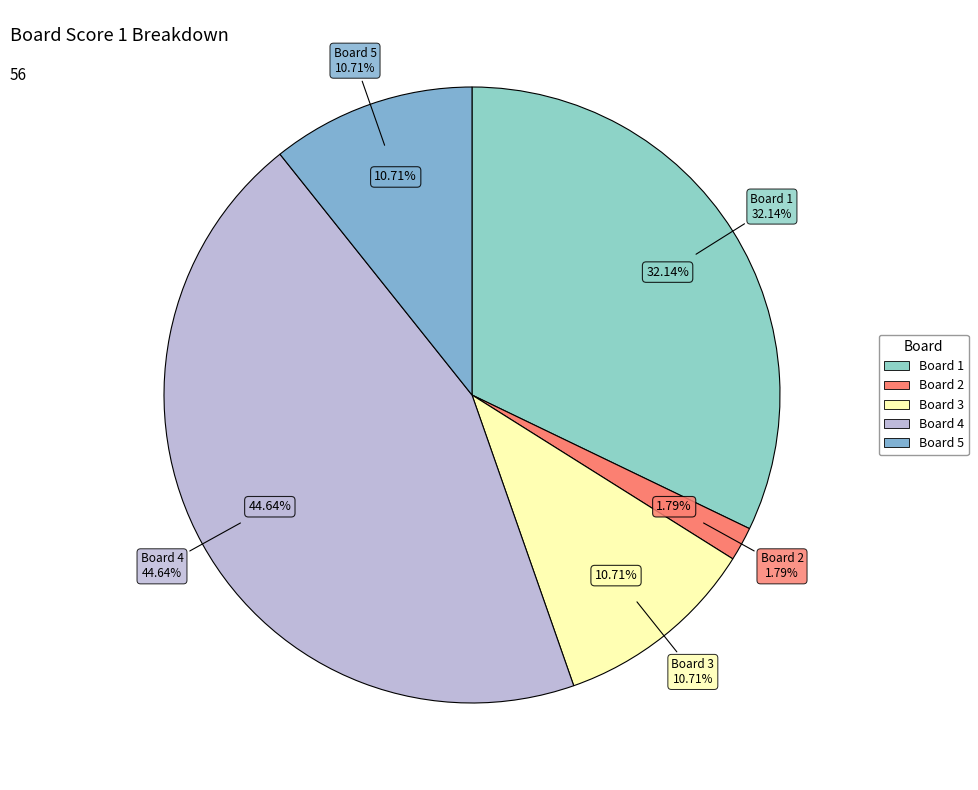

Is there any slice that represents more than half of the pie?

No